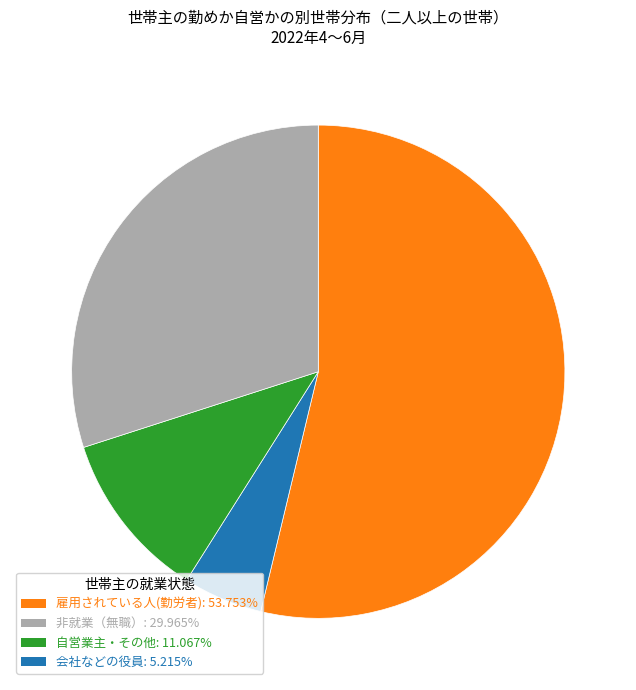

Is there any slice that represents more than half of the pie?

Yes